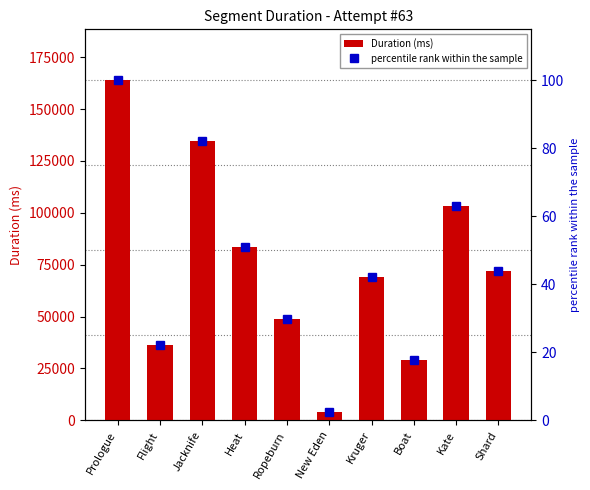

What is the value of the percentile rank within the sample bar at the 5th from the left?

29.7